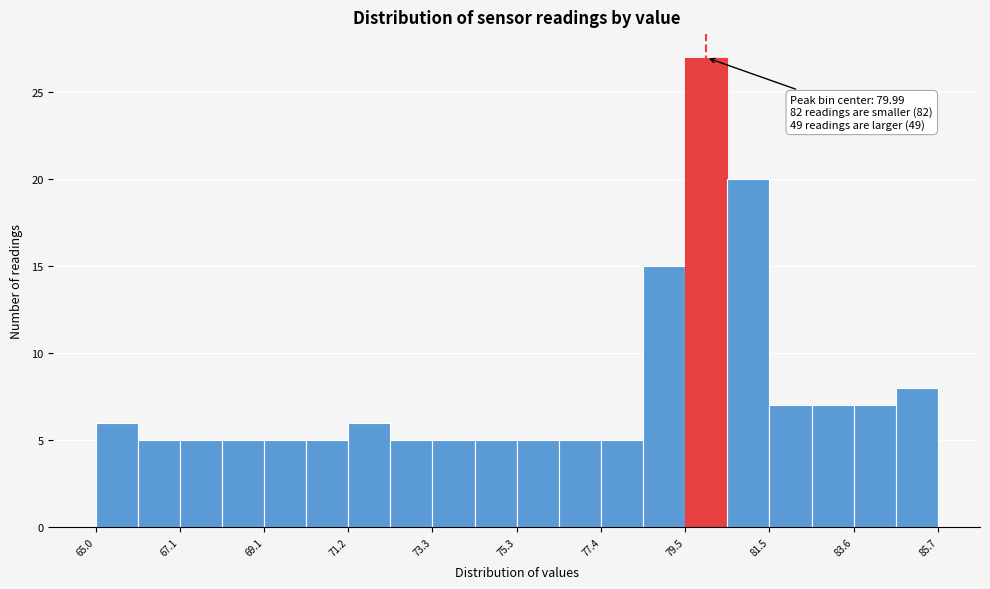

Read against the x-axis, roughly where is the centre of the tallest bar?

80.0